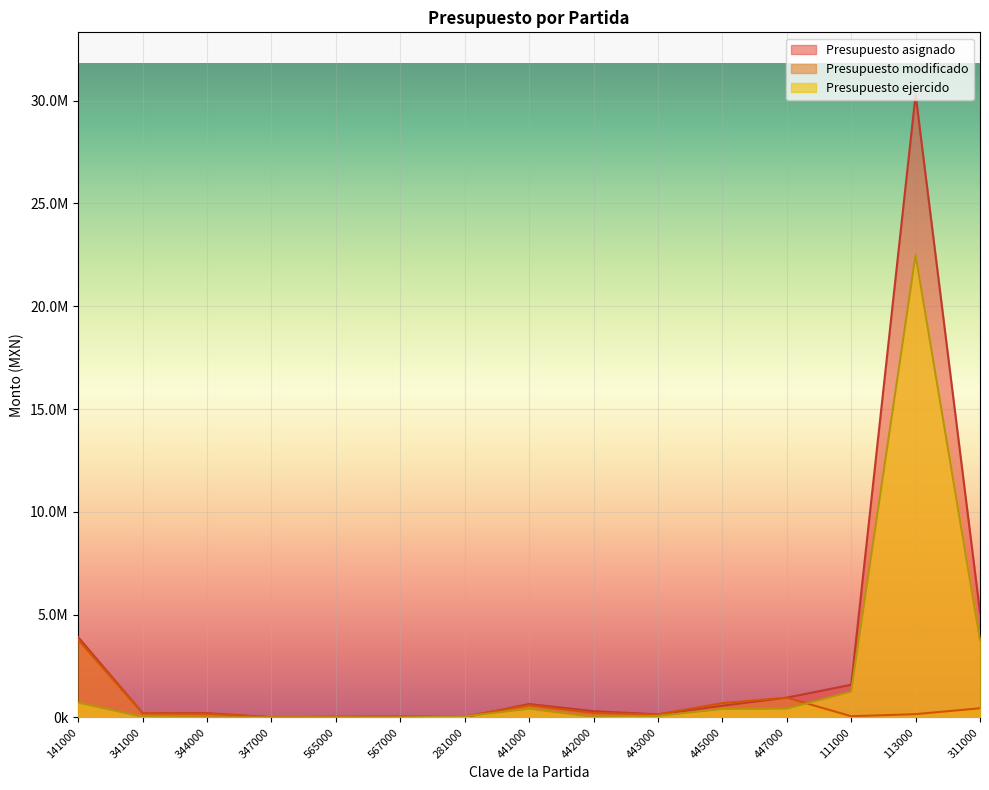

True or false: Presupuesto ejercido has a value of 21860.0 at 443000.

False